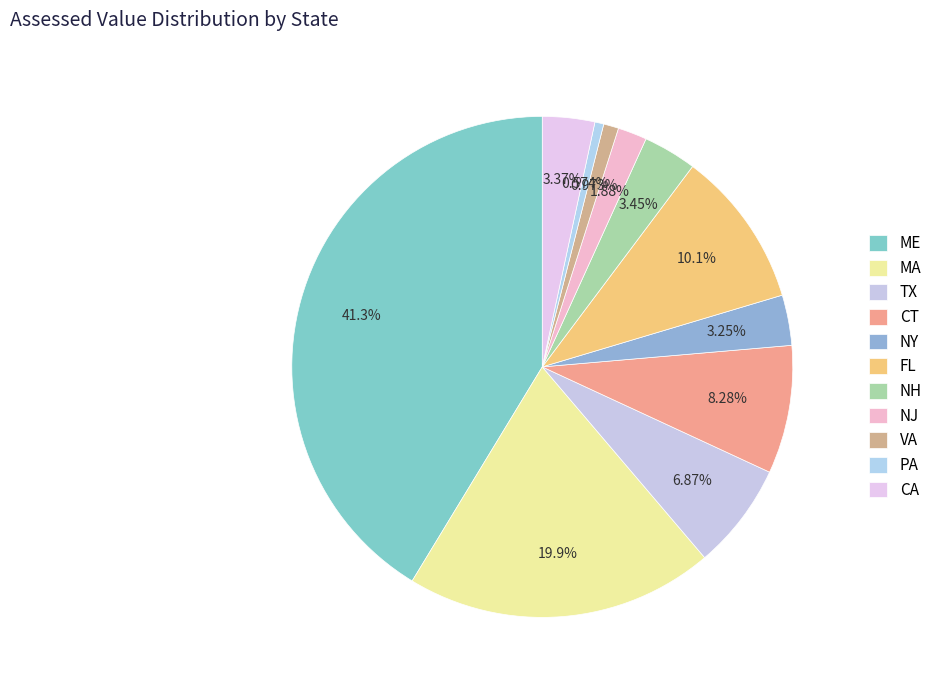

Which slice is the smallest?

PA